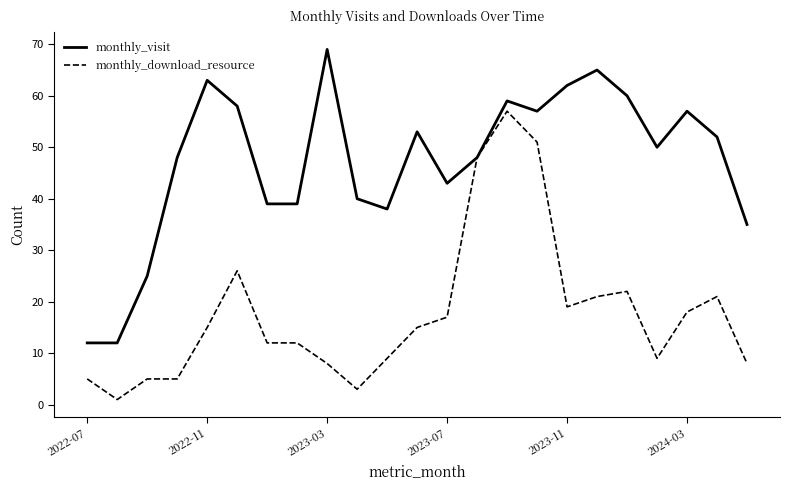

Which series has the largest total across all categories?

monthly_visit